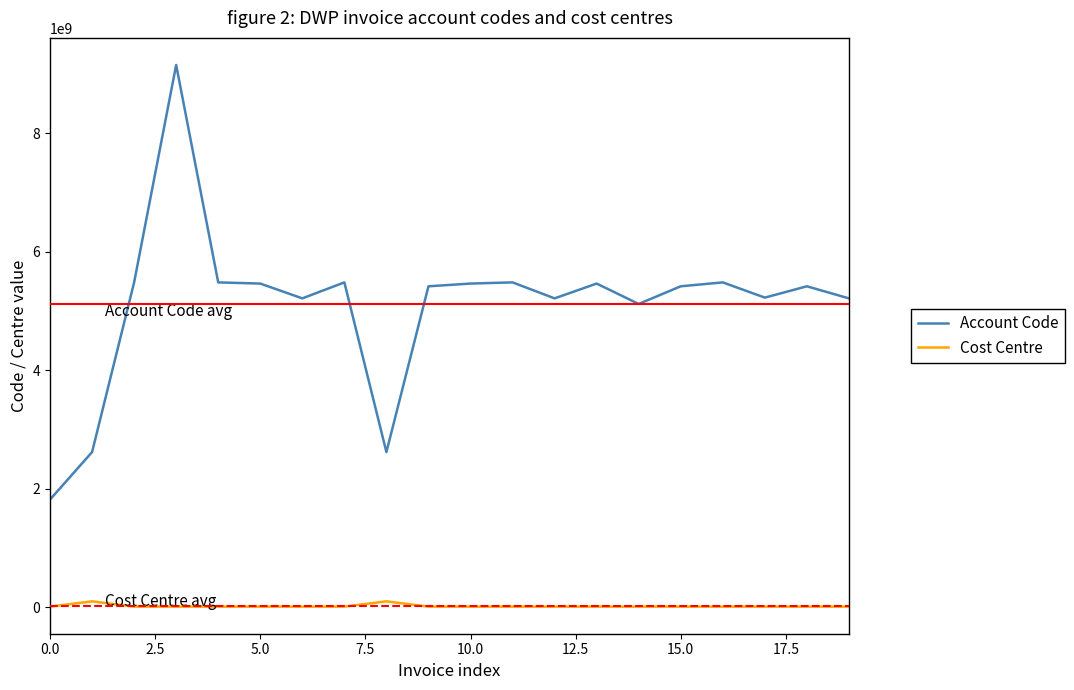

True or false: Cost Centre and Account Code intersect in this chart.

False